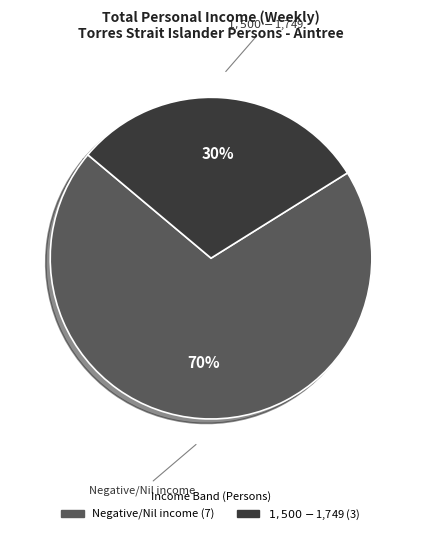

To the nearest percent, what is the difference between the largest and smallest slice percentages?

40%